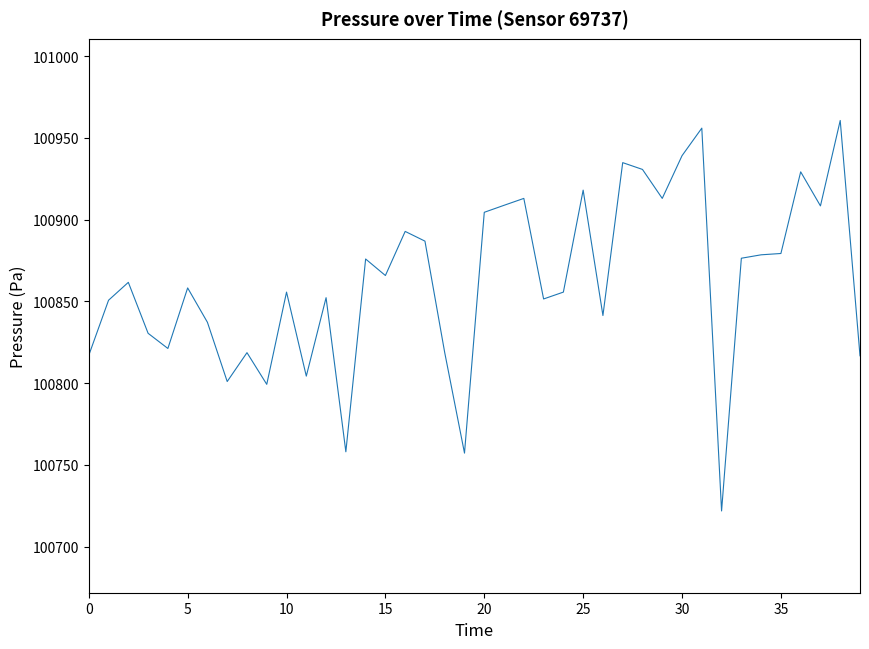

What is the greatest value displayed?

100960.6